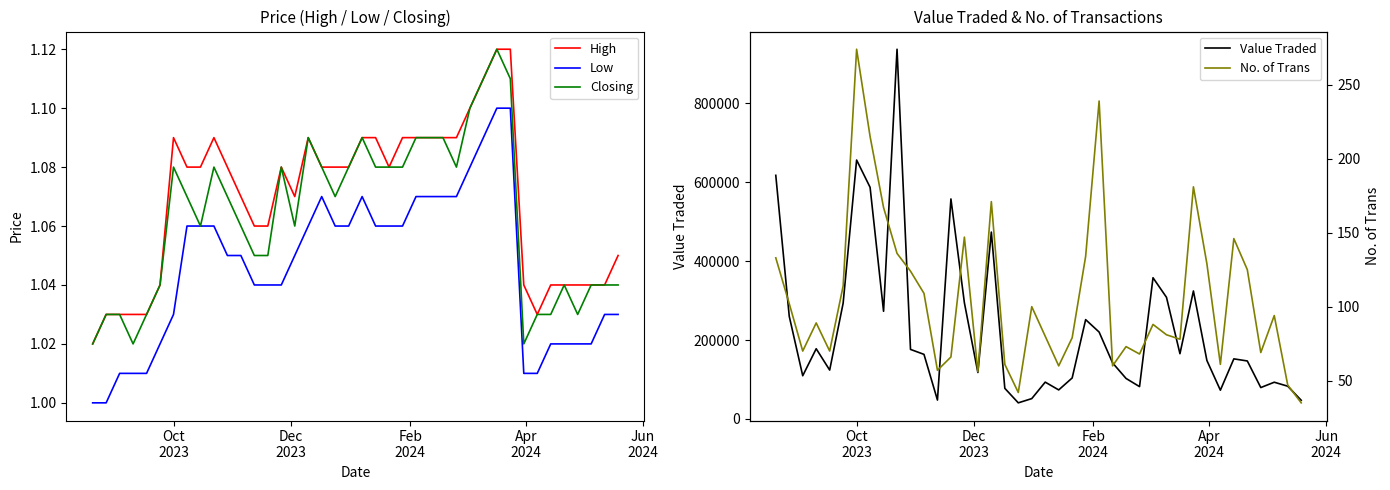

What is the lowest value of the Value Traded series?

40859